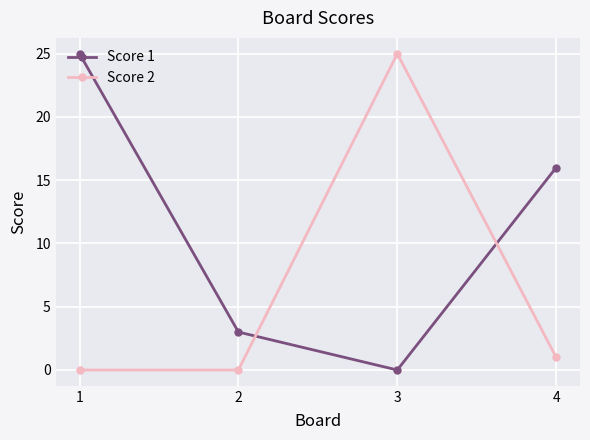

Which series changed the most between 2 and 3?

Score 2